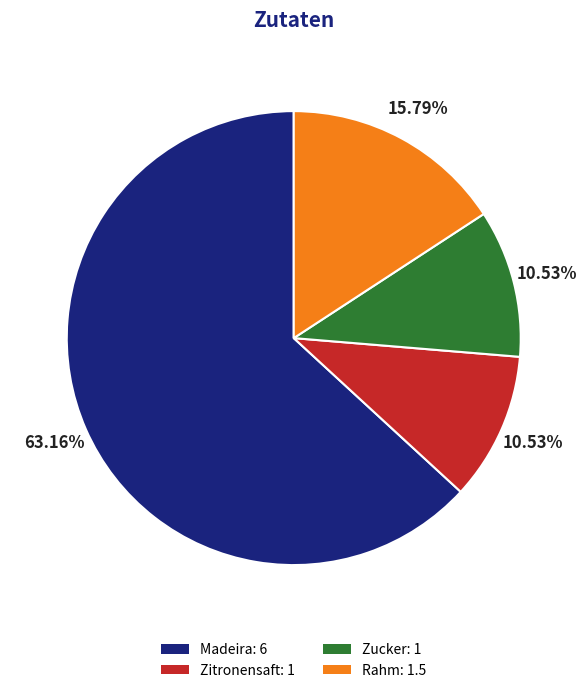

True or false: Zucker accounts for 11% of the total.

True